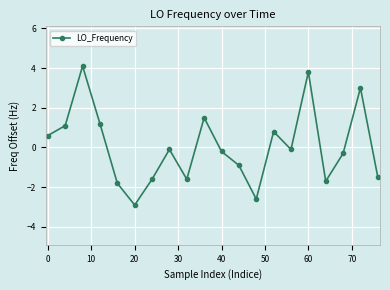

What is the maximum value shown in the chart?

4.1